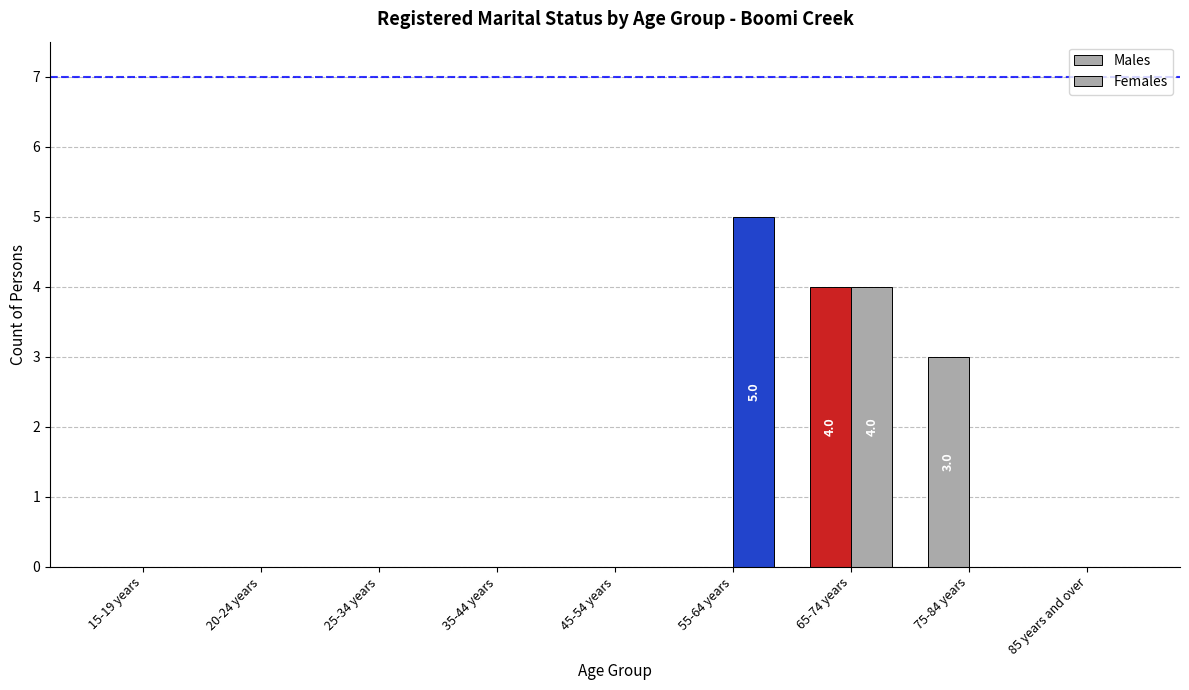

The value of Females at 85 years and over is 0. True or false?

True